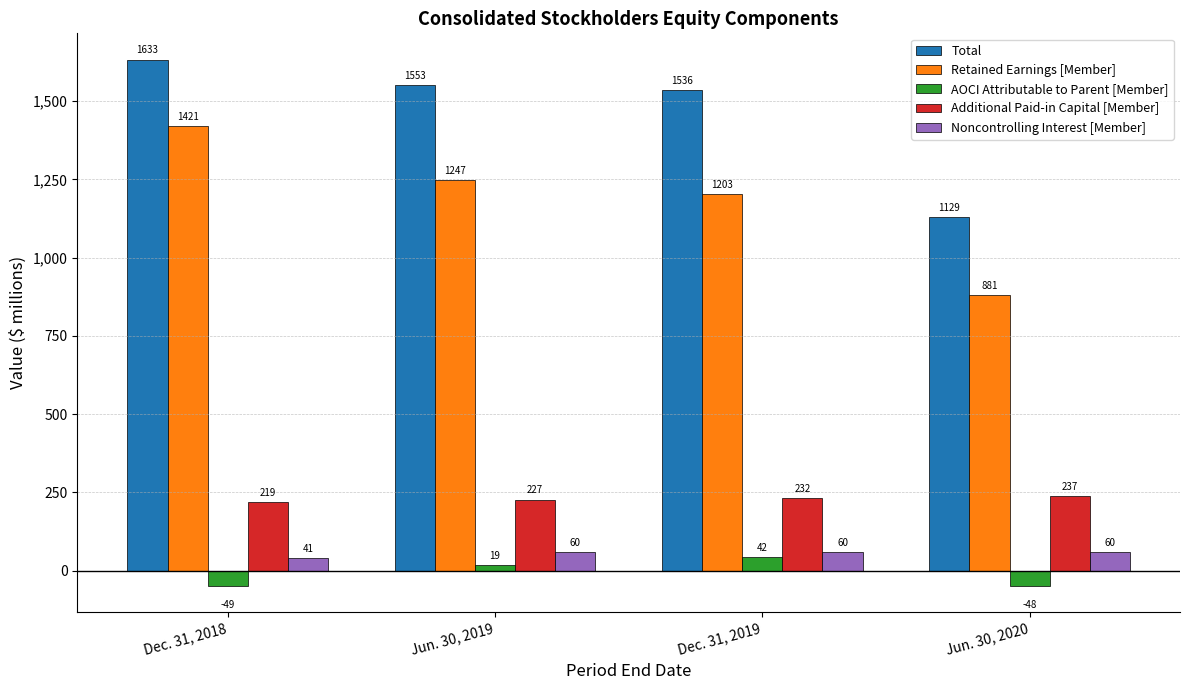

How many bars are there in each group?

5